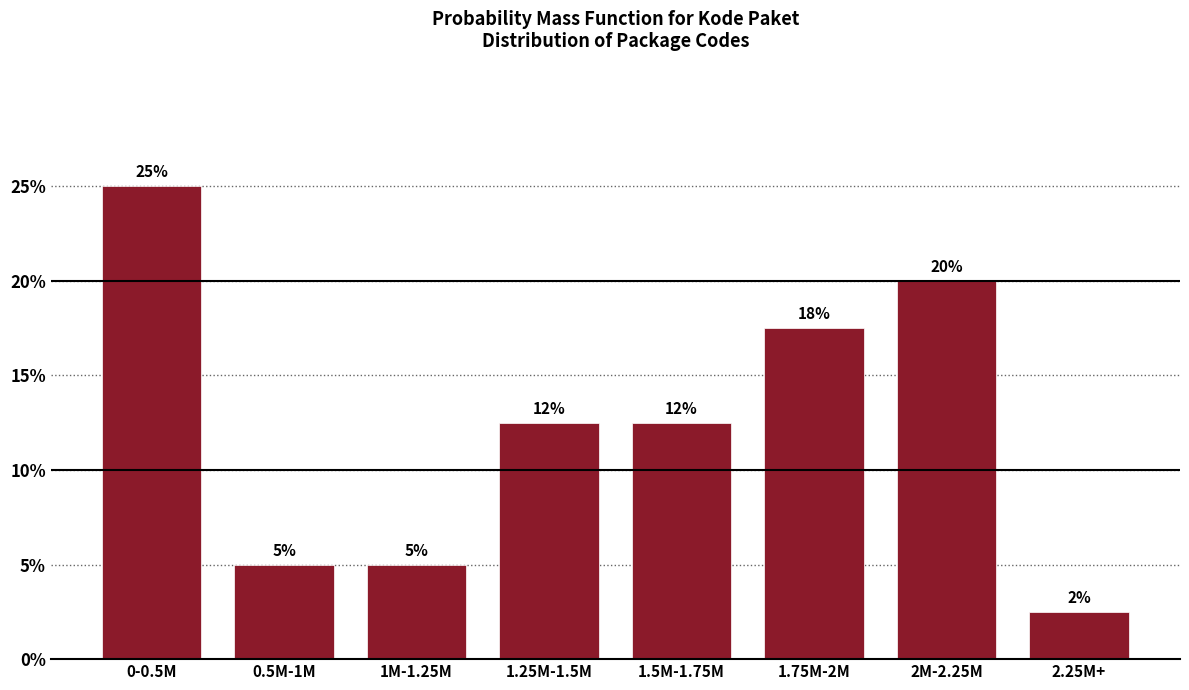

What is the label of the 3rd bar from the right?

1.75M-2M